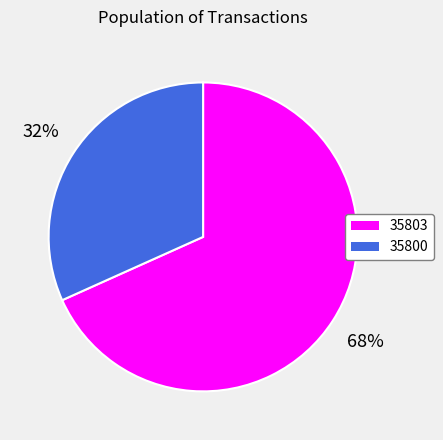

Which slice is the smallest?

35800